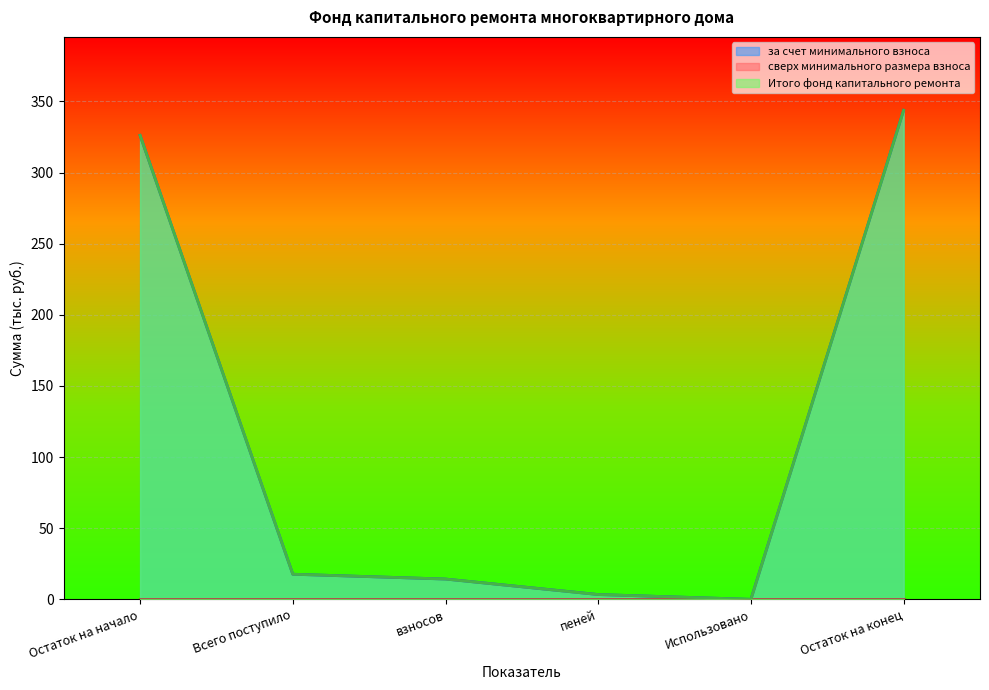

The за счет минимального взноса series shows 326.2 at Остаток на начало. True or false?

True